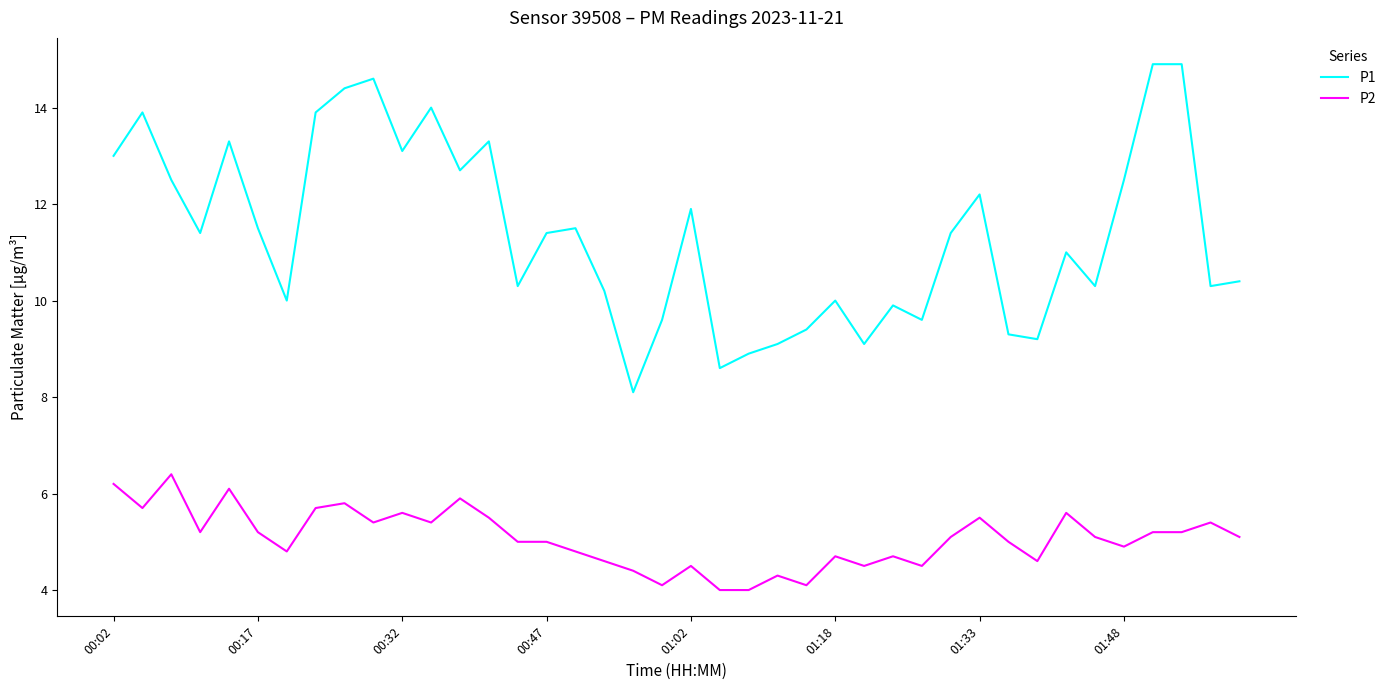

Which series has the largest total across all categories?

P1